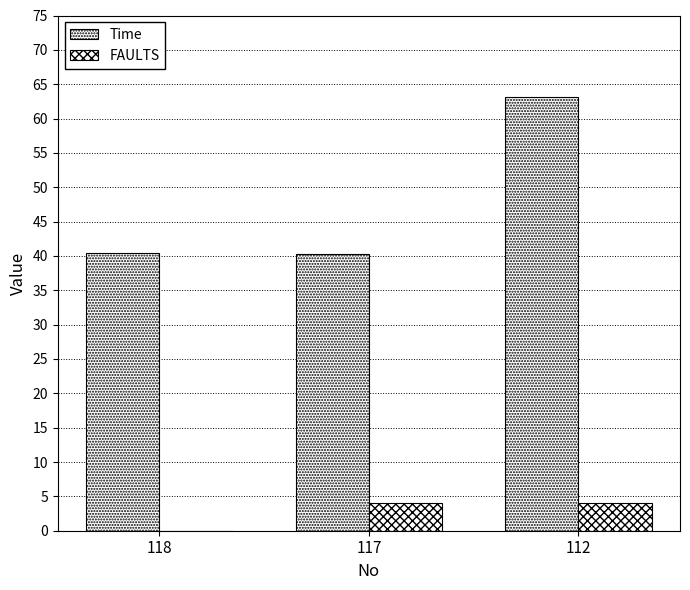

Are the bars horizontal?

No